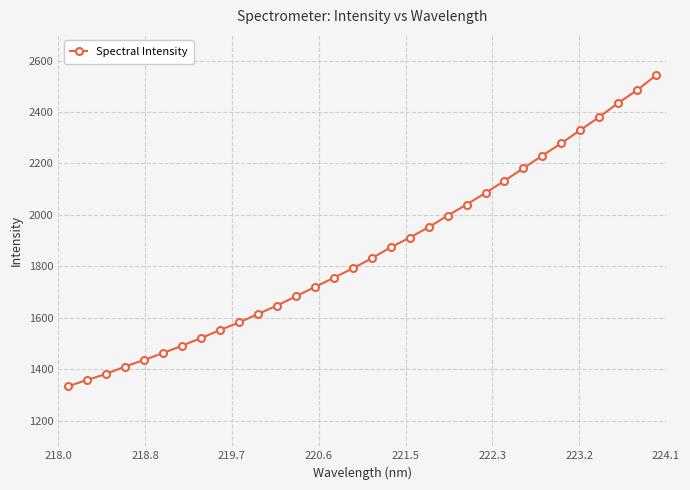

How many series are shown in this chart?

1